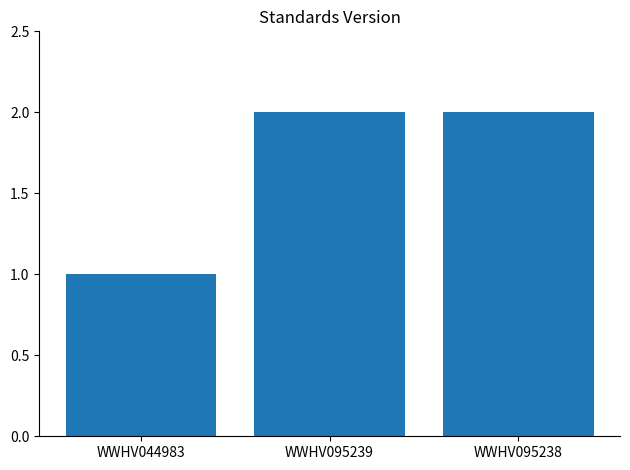

True or false: the data shows 2 at WWHV095239.

True